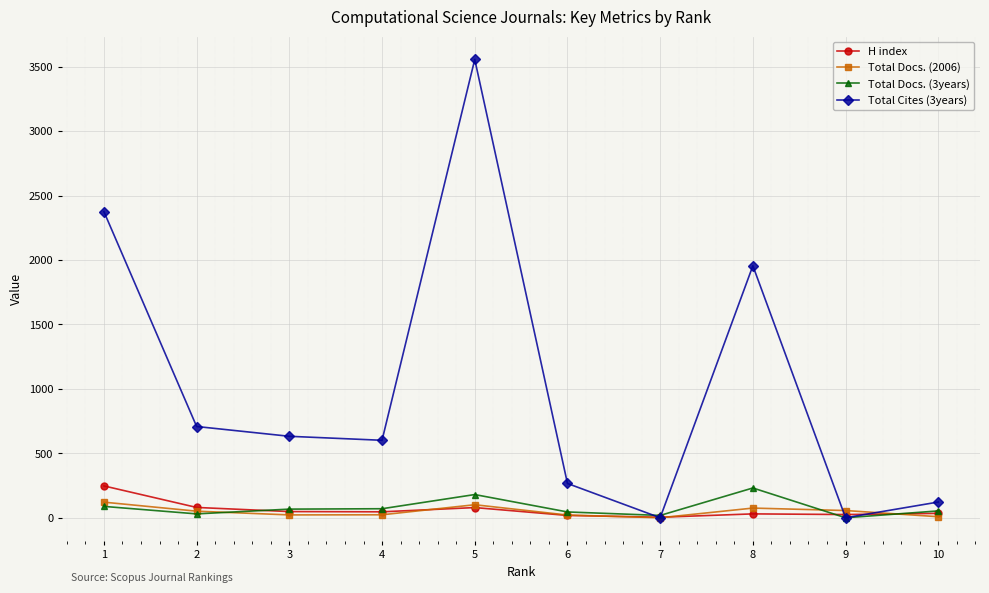

How many lines are shown in the chart?

4